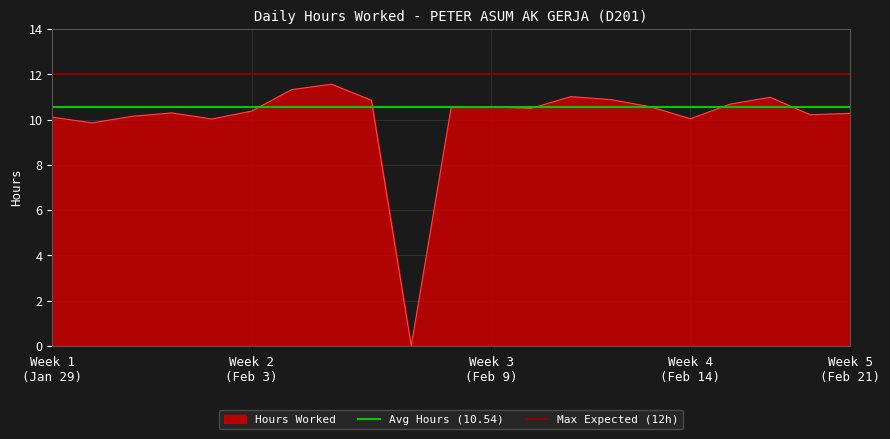

How many interior local peaks (higher than both neighbors) does the data have?

5